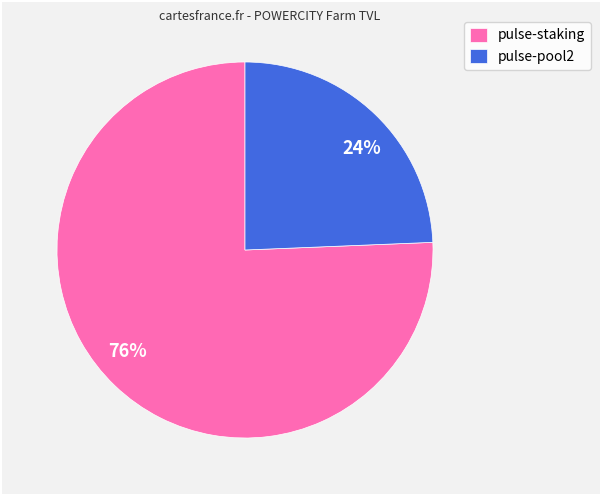

Do 24% and 76% together represent more than half of the pie?

Yes